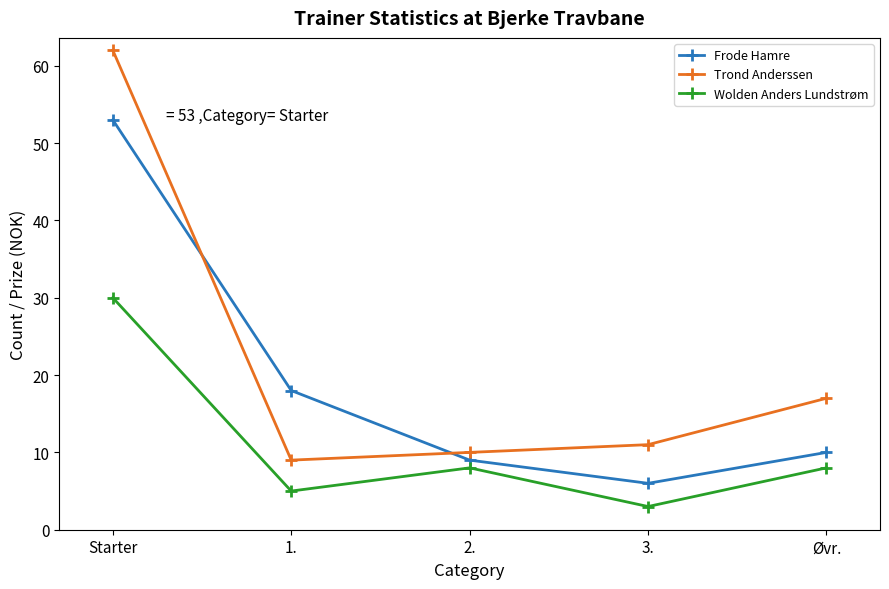

True or false: Frode Hamre and Wolden Anders Lundstrøm intersect in this chart.

False